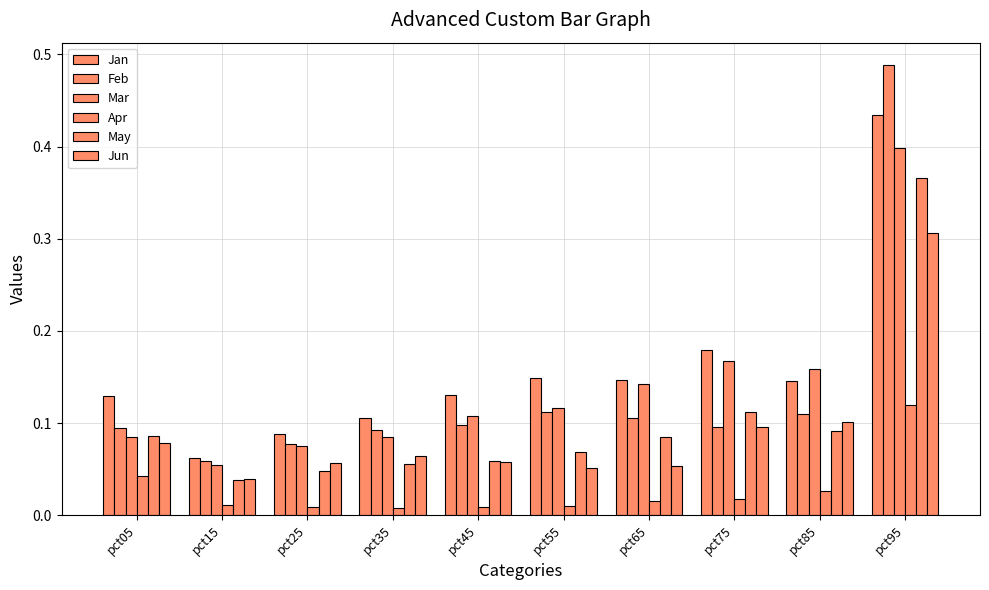

How many distinct data groups are displayed?

6